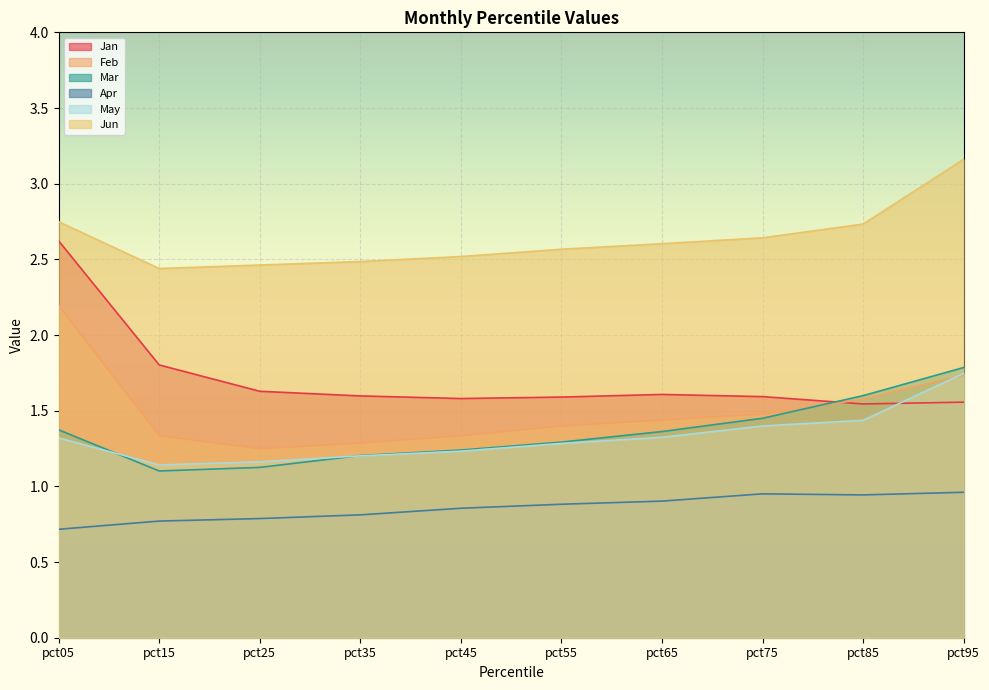

How many distinct data groups are displayed?

6